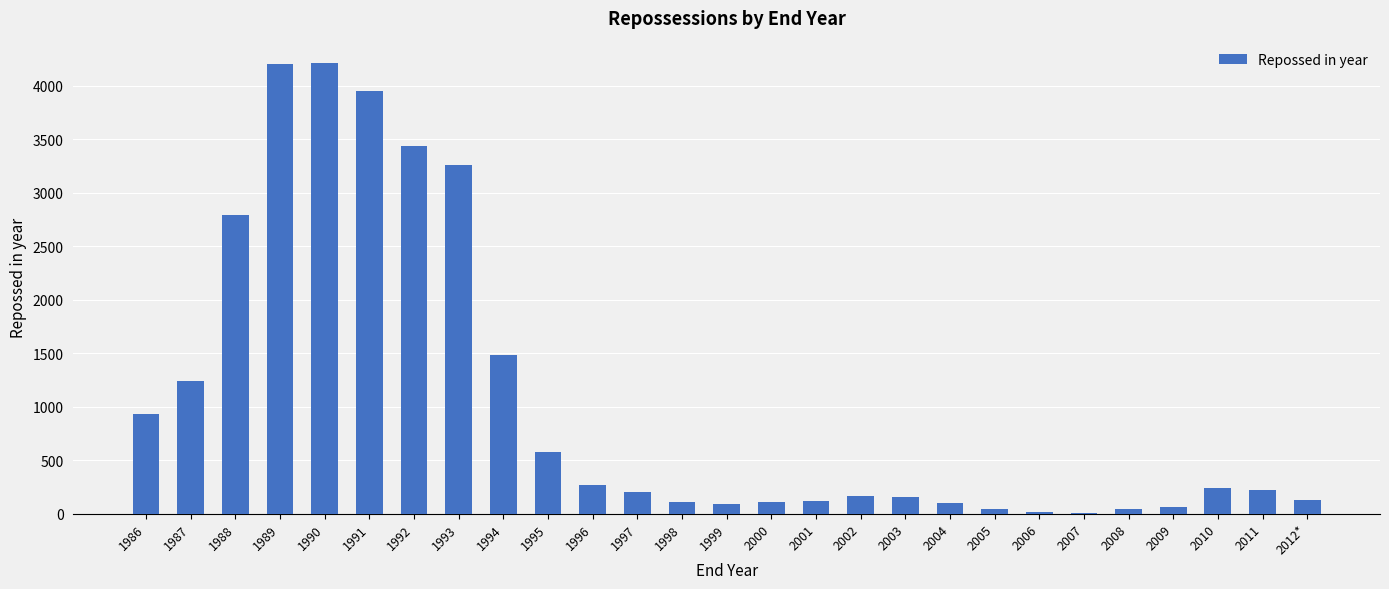

How many distinct data groups are displayed?

1